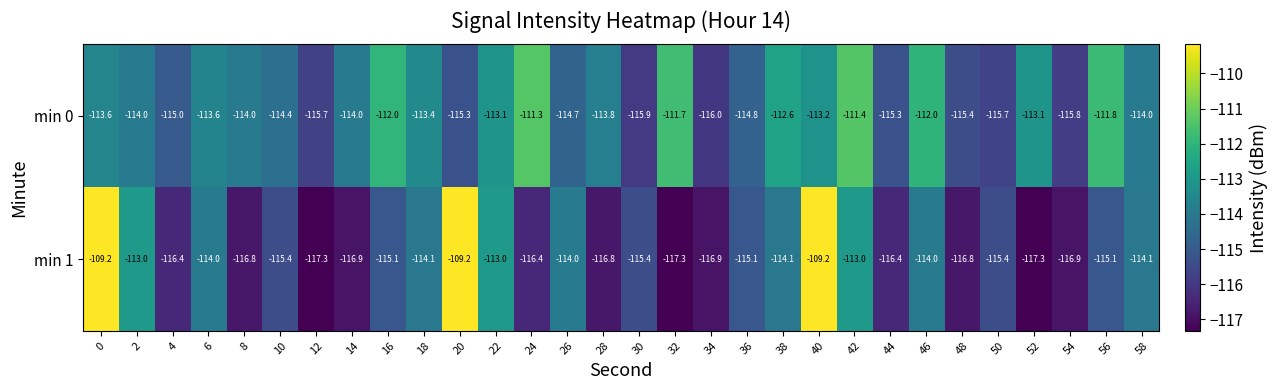

Between 4 and 40, which series saw the biggest shift?

min 1